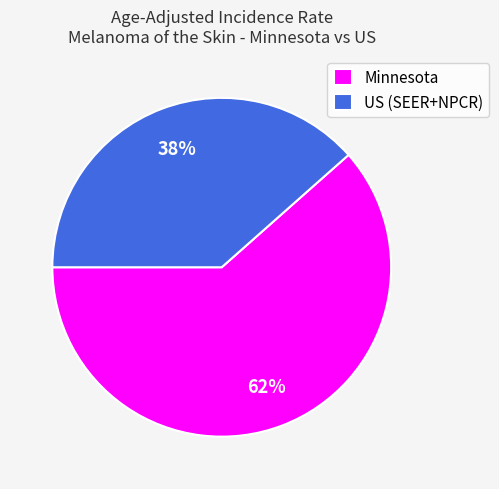

Is it true that Minnesota is 62% of the pie?

True